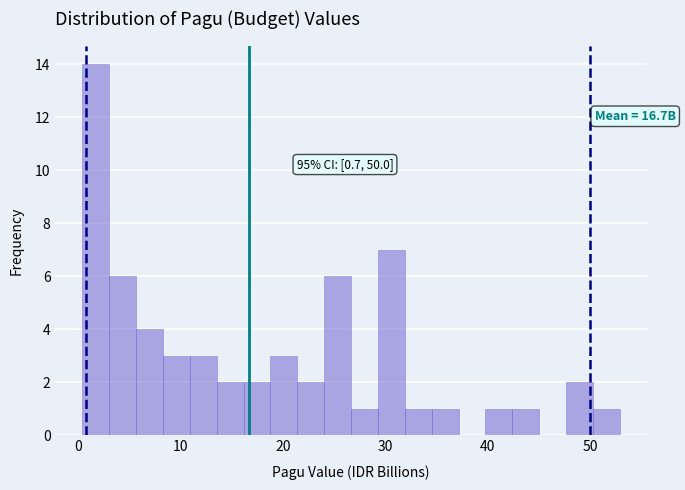

Around what value on the x-axis is the tallest bar? Give the approximate position of its centre, as read against the axis.

2